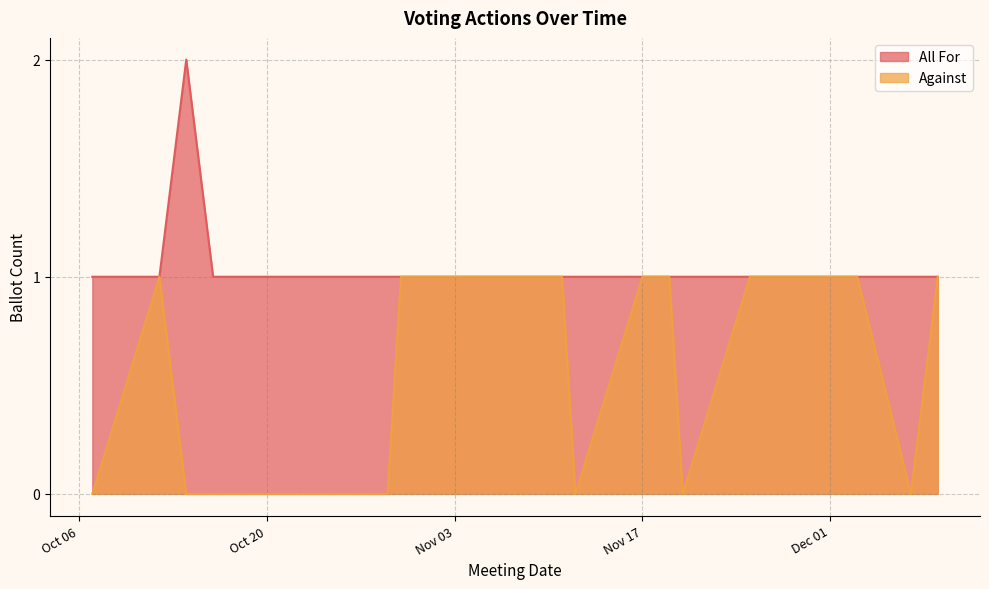

Between 2020-10-27 and 2020-12-03, which series saw the biggest shift?

Against